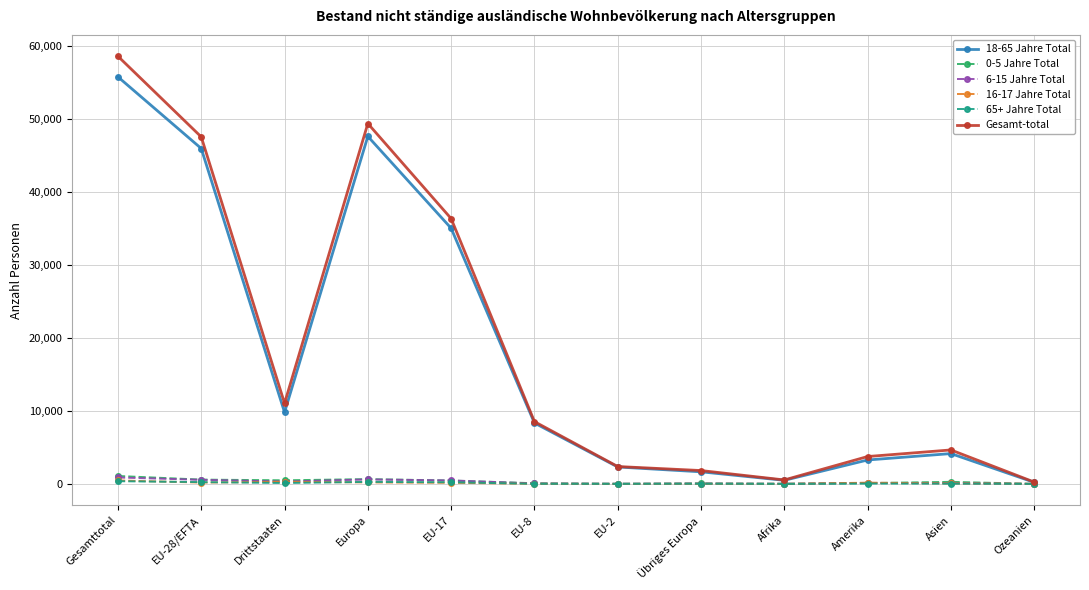

True or false: Gesamt-total has a value of 31062 at Gesamttotal.

False